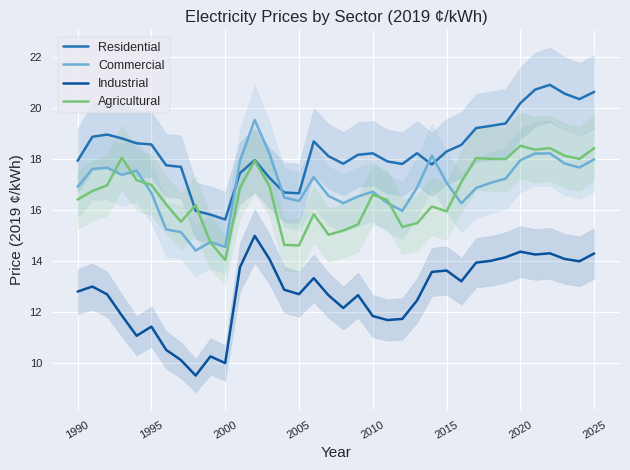

True or false: Agricultural and Industrial intersect in this chart.

False